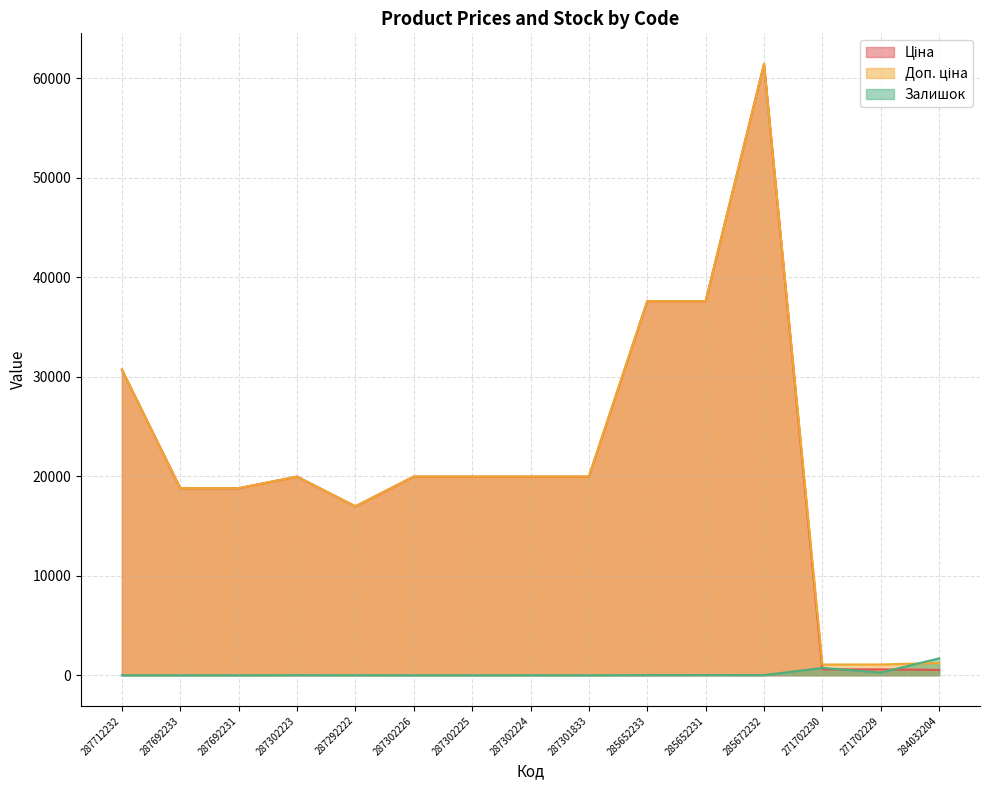

Which series has the largest total across all categories?

Доп. ціна